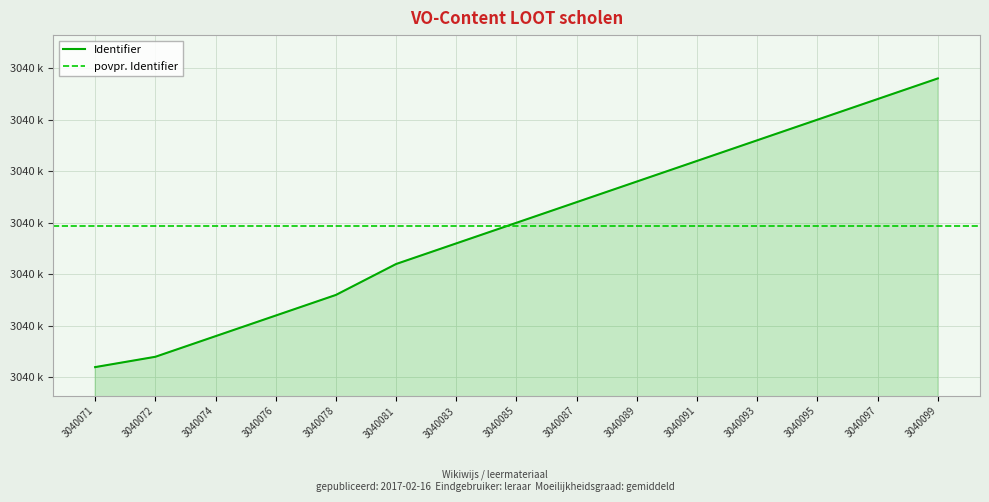

True or false: the data shows 1101869 at 3040078.

False